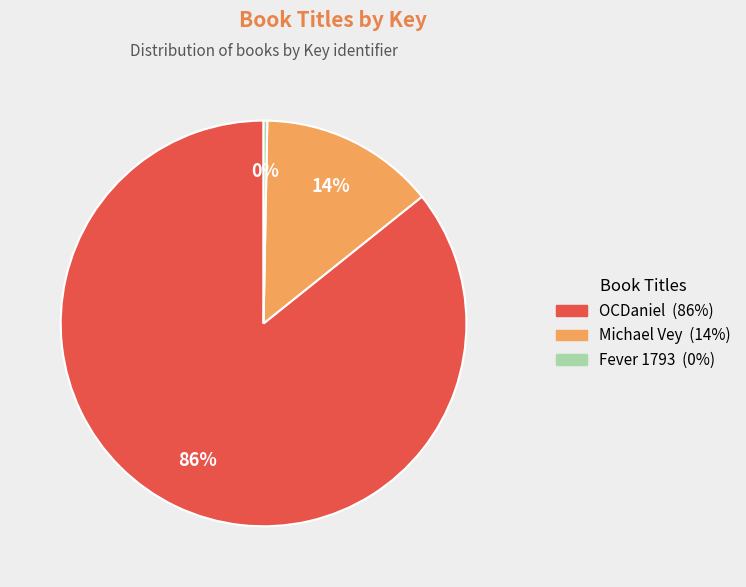

Combined, do Michael Vey and OCDaniel account for over 50%?

Yes